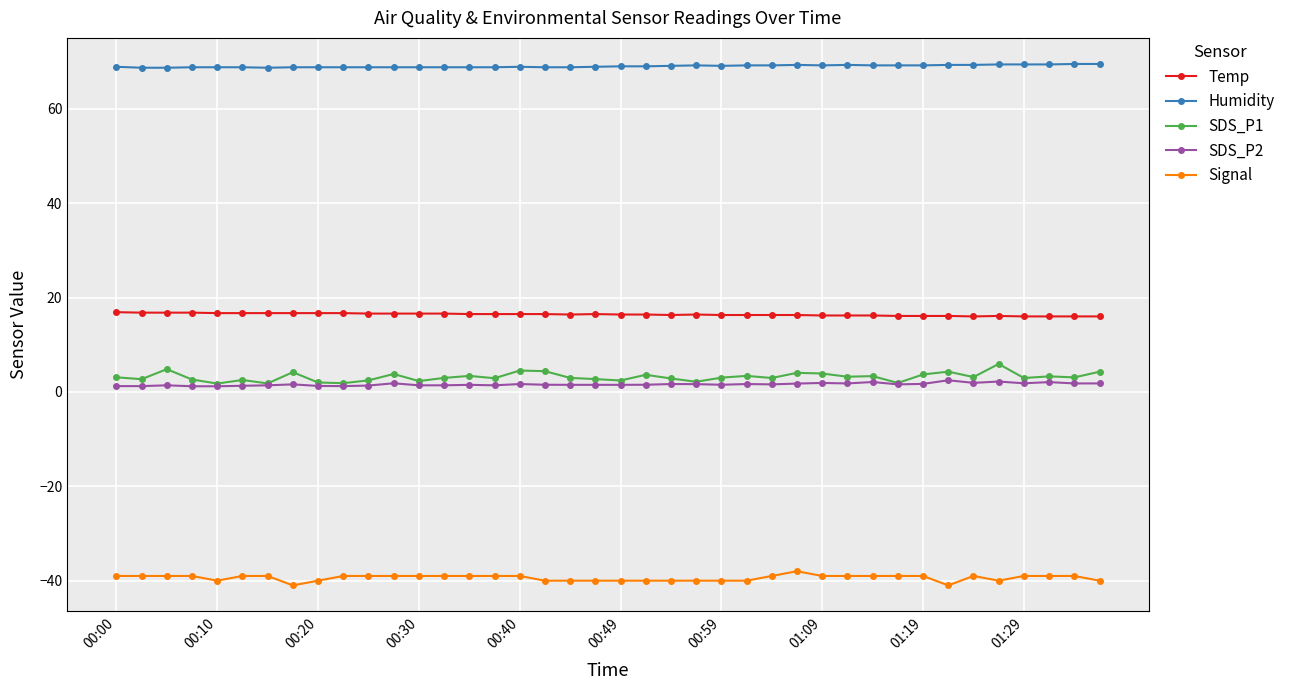

List the series in order of their peak value, lowest first.

Signal, SDS_P2, SDS_P1, Temp, Humidity